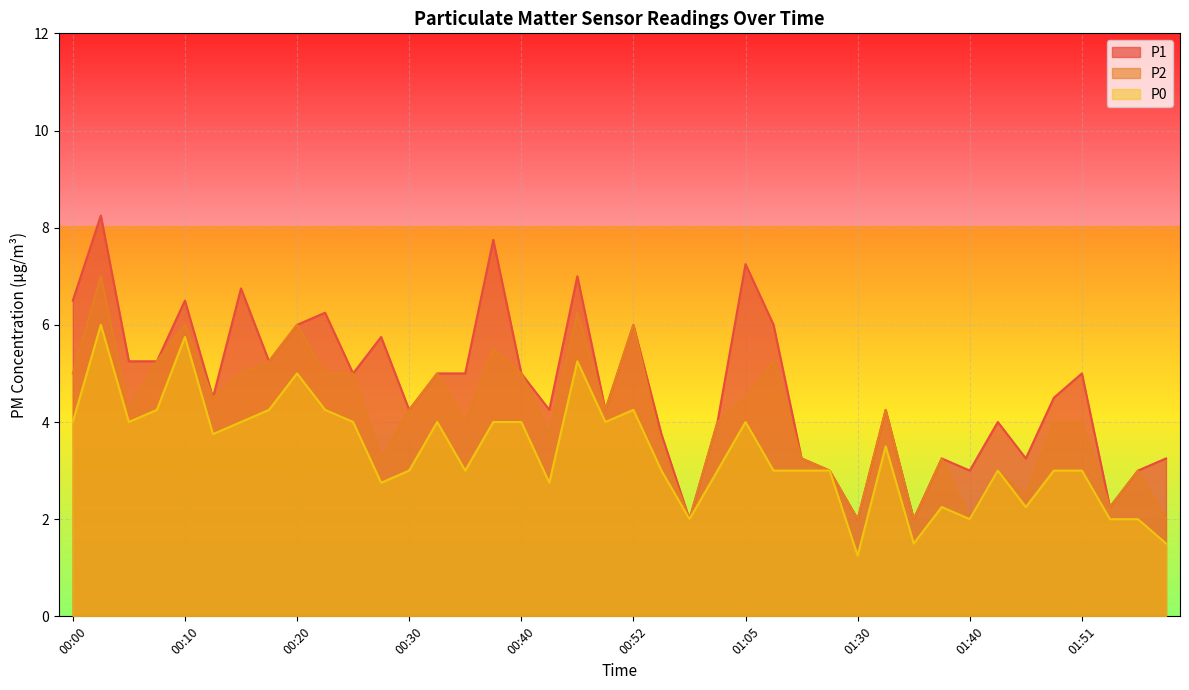

The P0 series shows 2.1 at 01:51. True or false?

False